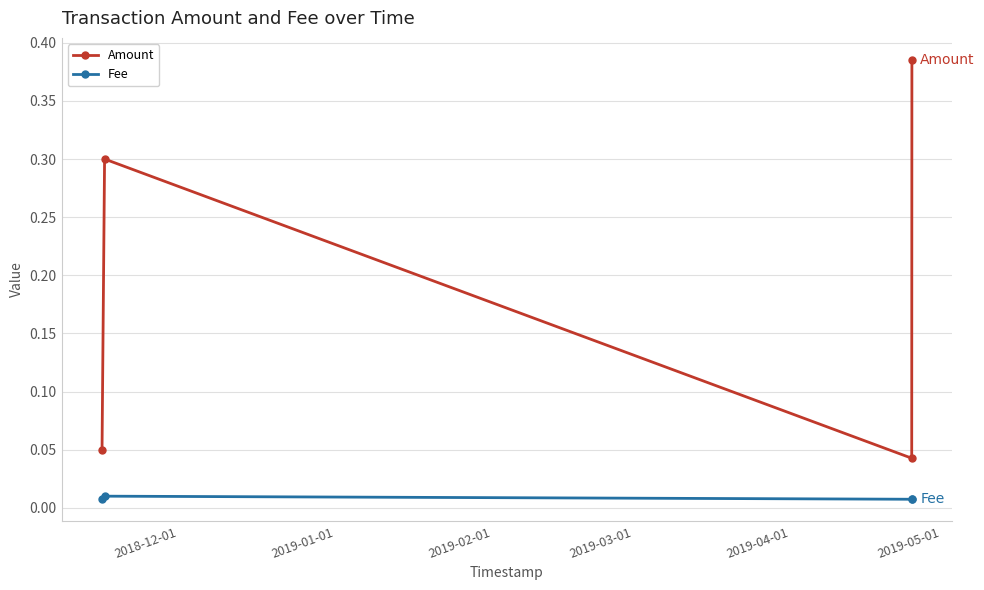

At how many categories does at least one series exceed 0?

4